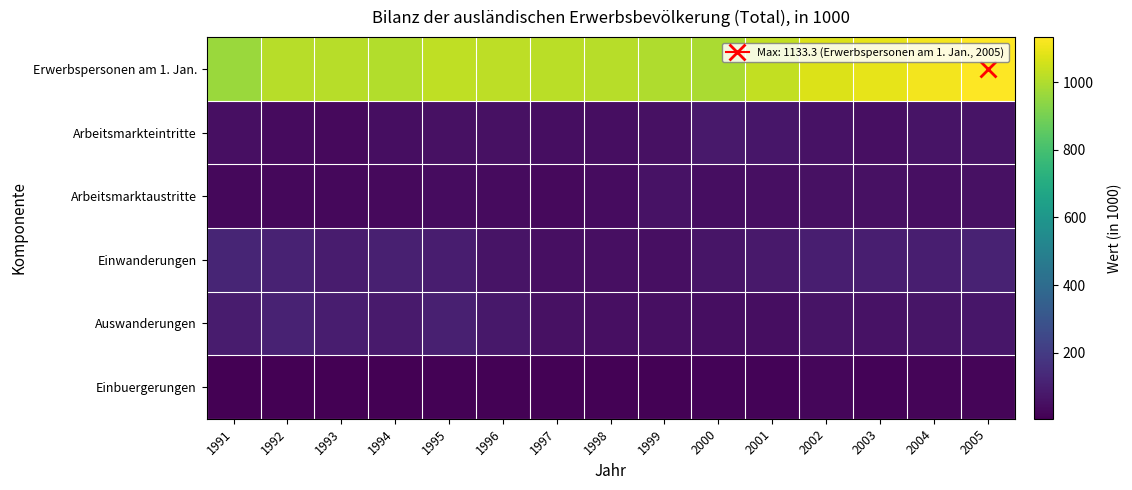

What is the spread (max minus min) of values at 2003?

1077.3